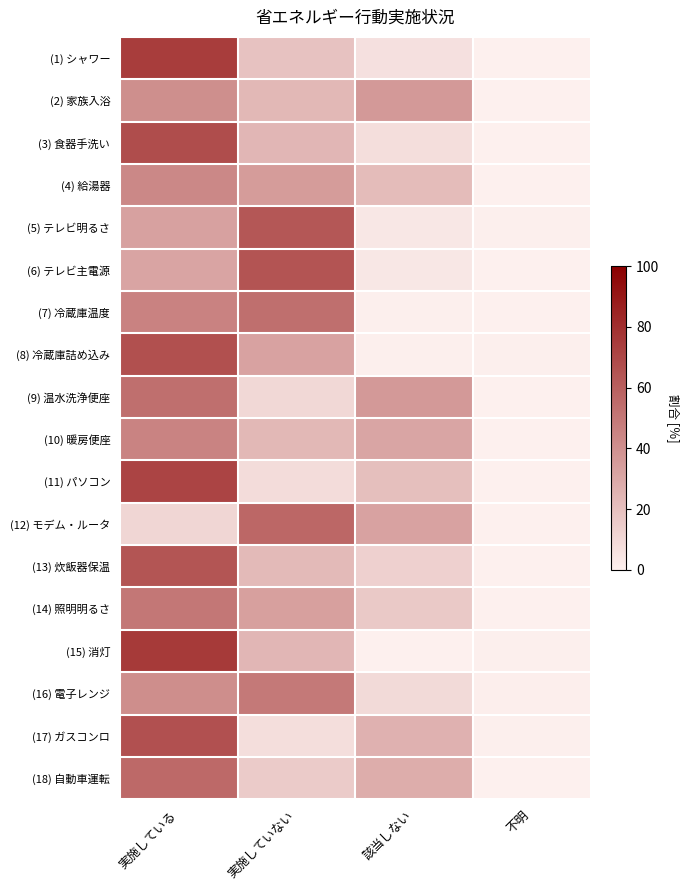

Reading left to right, extract all data points from this chart.

(1) シャワー: 実施している=0.7	実施していない=0.2	該当しない=0.1	不明=0.0
(2) 家族入浴: 実施している=0.4	実施していない=0.2	該当しない=0.4	不明=0.0
(3) 食器手洗い: 実施している=0.7	実施していない=0.2	該当しない=0.1	不明=0.0
(4) 給湯器: 実施している=0.4	実施していない=0.3	該当しない=0.2	不明=0.0
(5) テレビ明るさ: 実施している=0.3	実施していない=0.6	該当しない=0.0	不明=0.0
(6) テレビ主電源: 実施している=0.3	実施していない=0.6	該当しない=0.0	不明=0.0
(7) 冷蔵庫温度: 実施している=0.5	実施していない=0.5	該当しない=0.0	不明=0.0
(8) 冷蔵庫詰め込み: 実施している=0.7	実施していない=0.3	該当しない=0.0	不明=0.0
(9) 温水洗浄便座: 実施している=0.5	実施していない=0.1	該当しない=0.4	不明=0.0
(10) 暖房便座: 実施している=0.5	実施していない=0.2	該当しない=0.3	不明=0.0
(11) パソコン: 実施している=0.7	実施していない=0.1	該当しない=0.2	不明=0.0
(12) モデム・ルータ: 実施している=0.1	実施していない=0.6	該当しない=0.3	不明=0.0
(13) 炊飯器保温: 実施している=0.6	実施していない=0.2	該当しない=0.1	不明=0.0
(14) 照明明るさ: 実施している=0.5	実施していない=0.3	該当しない=0.2	不明=0.0
(15) 消灯: 実施している=0.8	実施していない=0.2	該当しない=0.0	不明=0.0
(16) 電子レンジ: 実施している=0.4	実施していない=0.5	該当しない=0.1	不明=0.0
(17) ガスコンロ: 実施している=0.7	実施していない=0.1	該当しない=0.3	不明=0.0
(18) 自動車運転: 実施している=0.6	実施していない=0.2	該当しない=0.3	不明=0.0